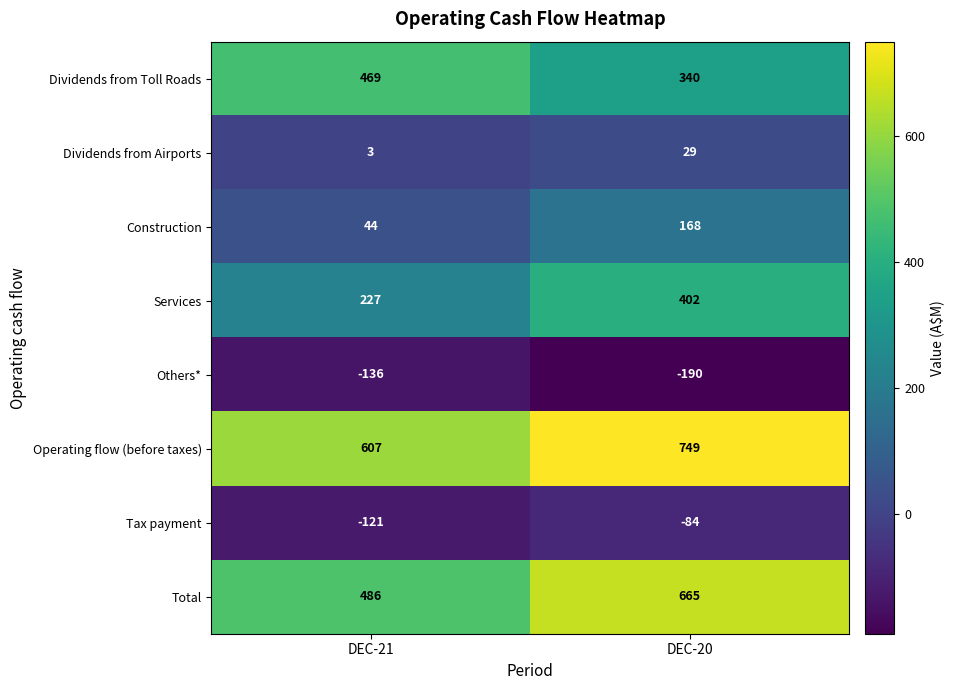

Rank the series by their maximum value, from lowest to highest.

Others*, Tax payment, Dividends from Airports, Construction, Services, Dividends from Toll Roads, Total, Operating flow (before taxes)